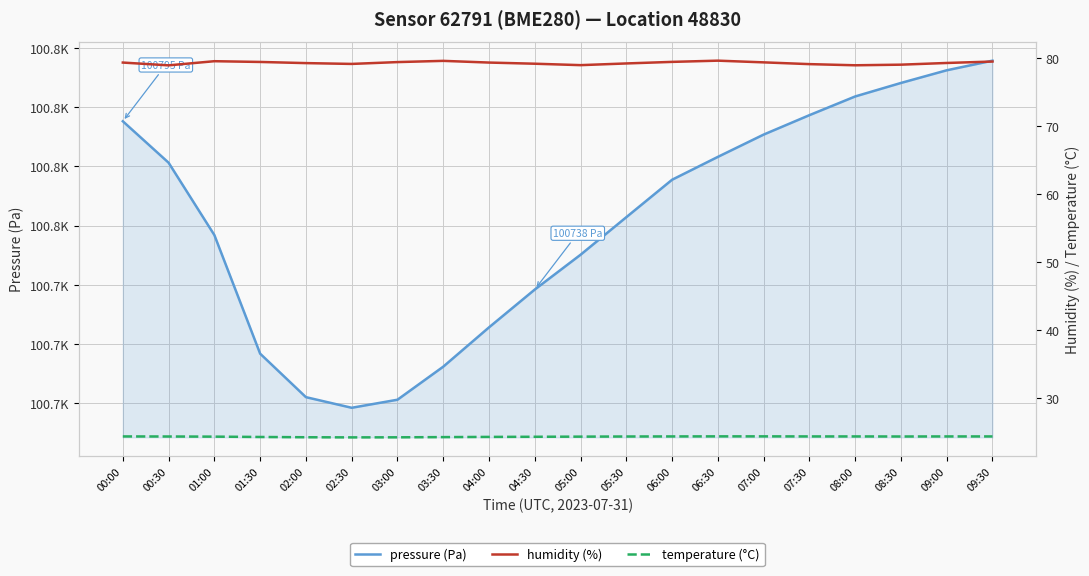

At 06:00, list the series in order from smallest to largest.

temperature (°C), humidity (%), pressure (Pa)